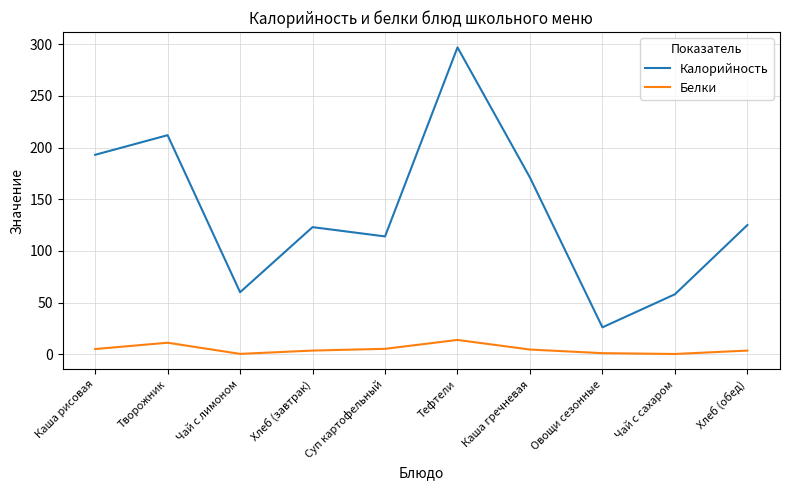

List the series in order of their overall mean, lowest first.

Белки, Калорийность